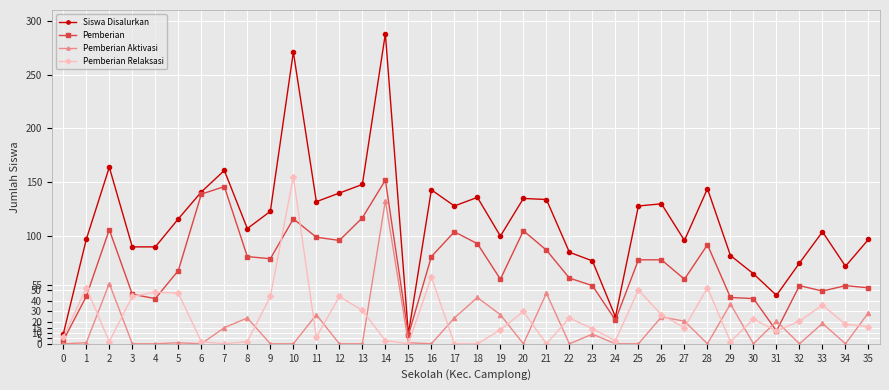

Between which two adjacent categories do Pemberian and Pemberian Aktivasi first intersect?

30 and 31